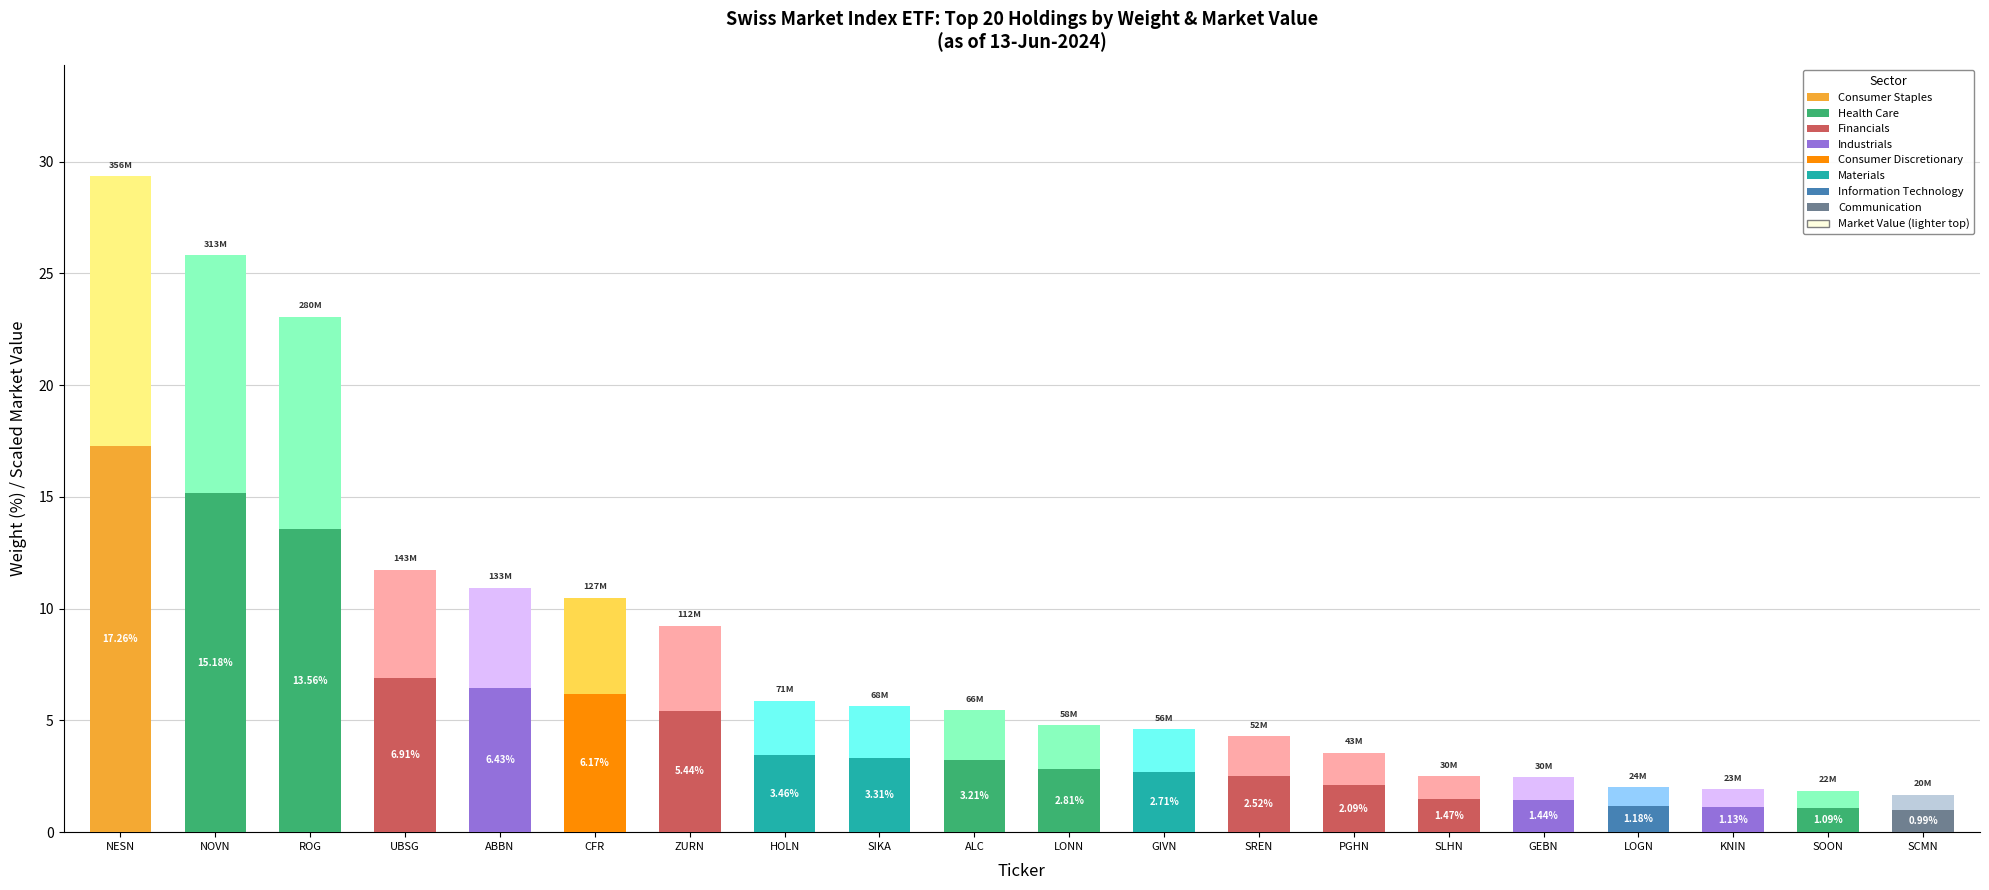

At which category is the sum across all series the highest?

NESN